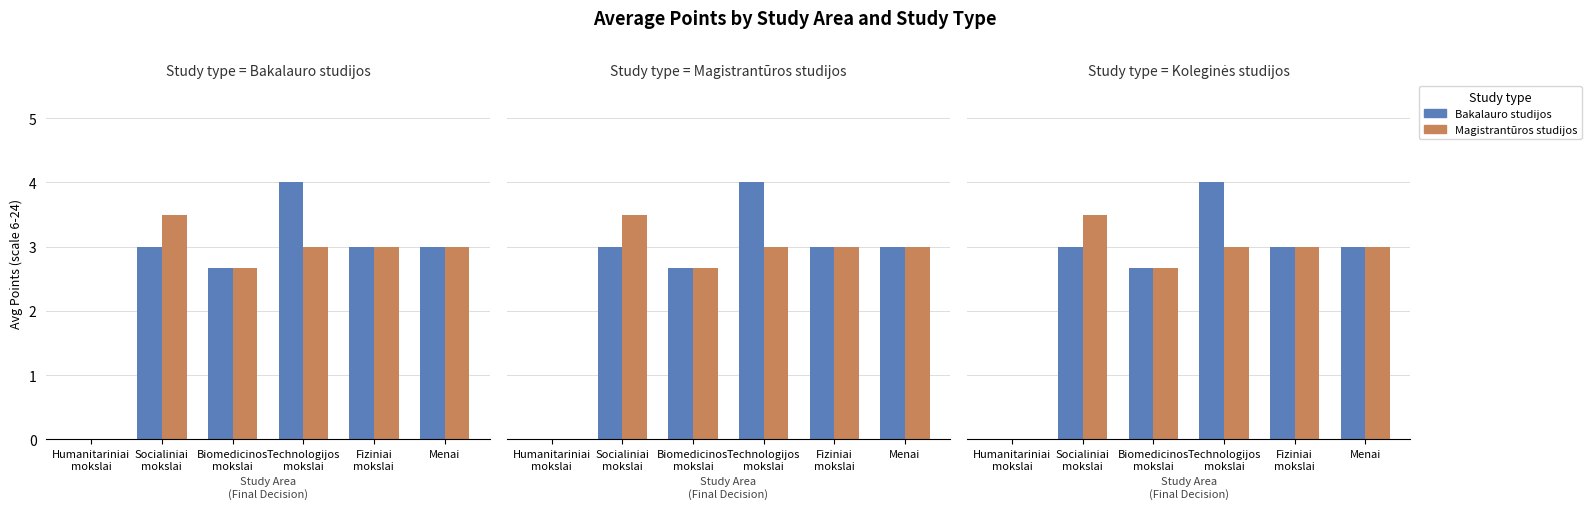

What is the difference between the second highest and second lowest values in the Magistrantūros studijos series?

0.3